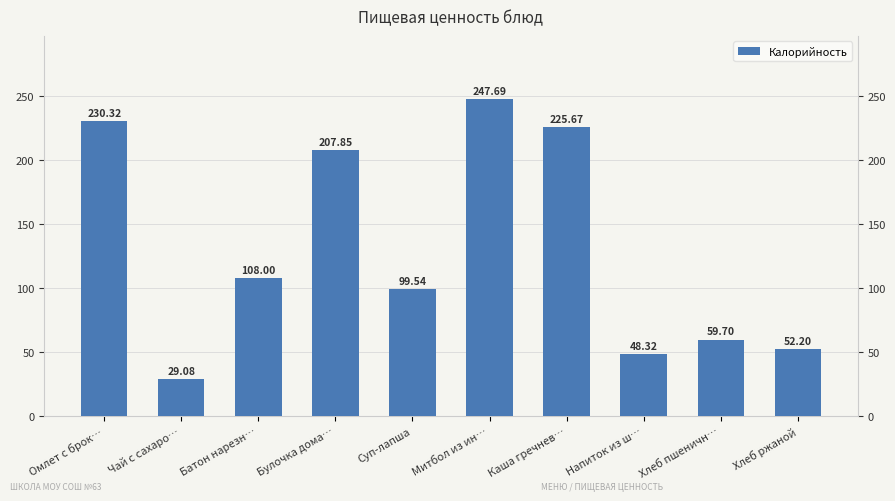

What is the sum of all values?

1308.4